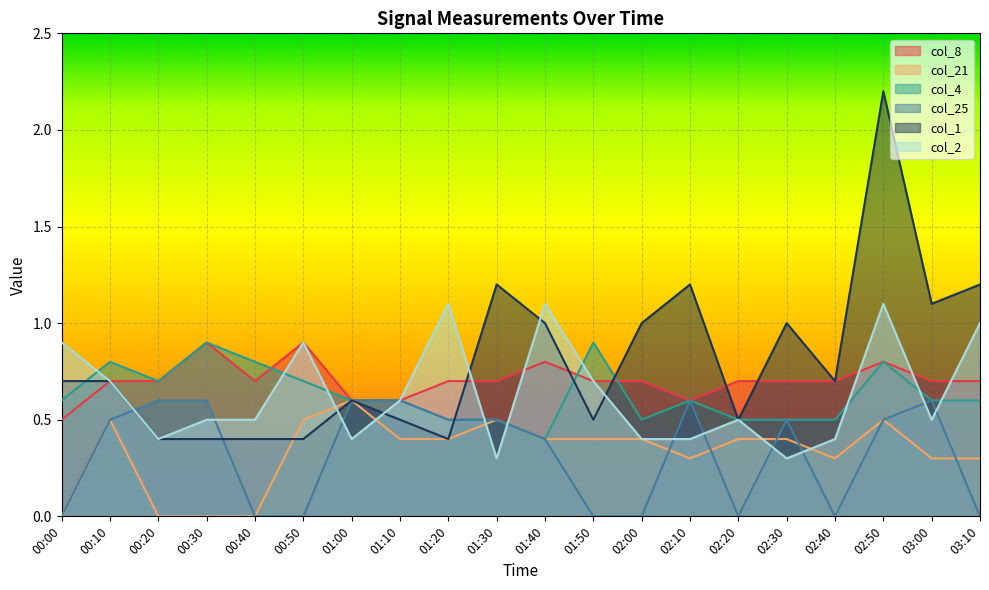

What is the difference between the col_4 values at 02:20 and 00:10?

0.3